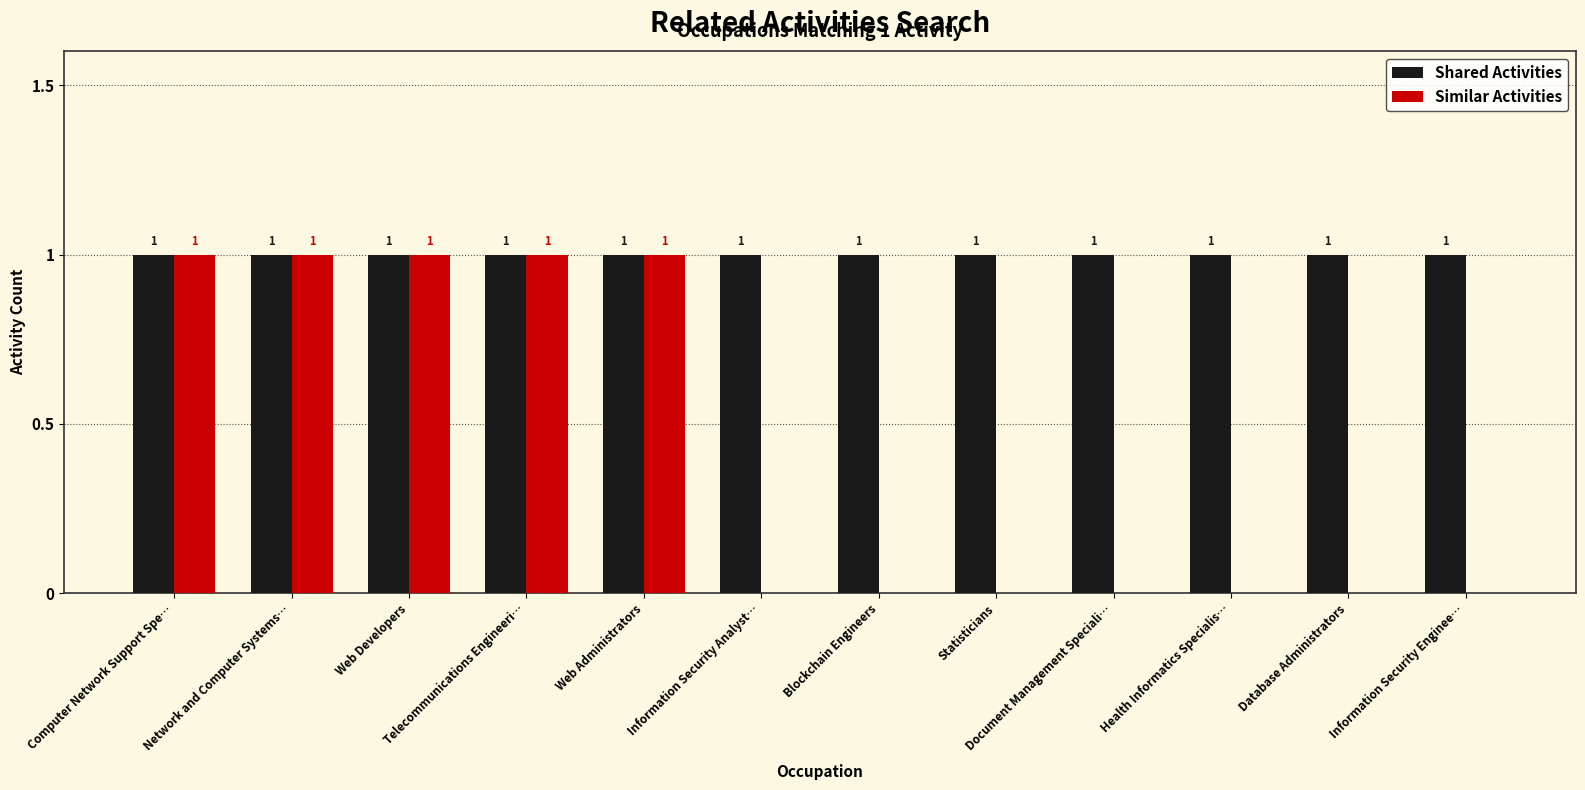

Which series has the widest spread of values?

Similar Activities